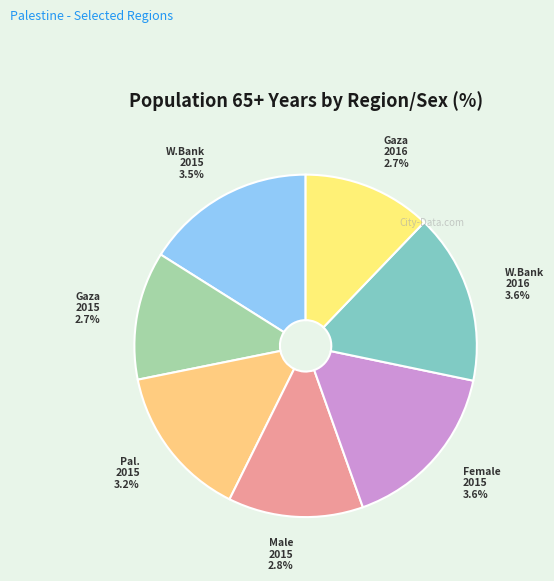

What is the change in value from Palestine 2015 to West Bank 2016?

+0.4